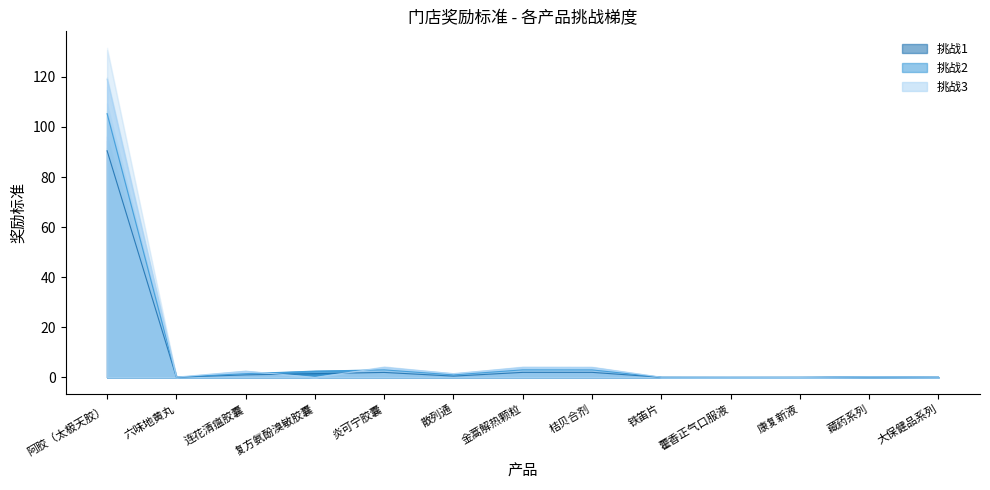

What is the difference between the 挑战3 values at 复方氨酚溴敏胶囊 and 炎可宁胶囊?

4.0